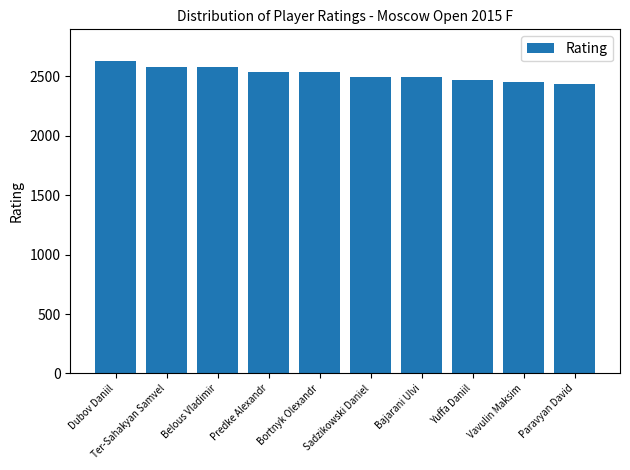

How many distinct data groups are displayed?

1